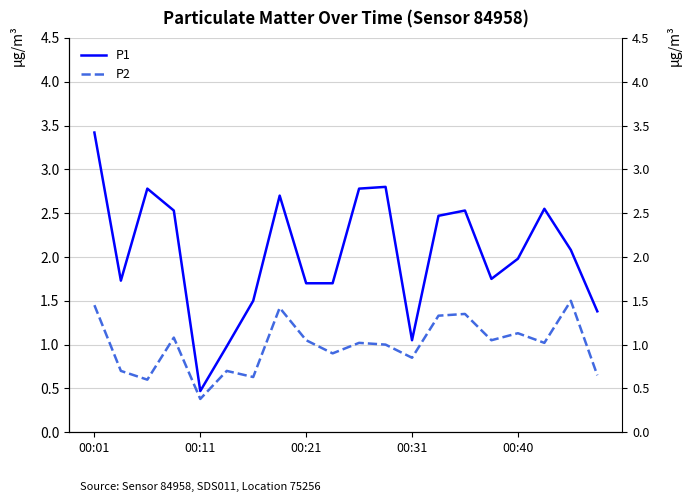

What are all the series names shown in the legend?

P1, P2